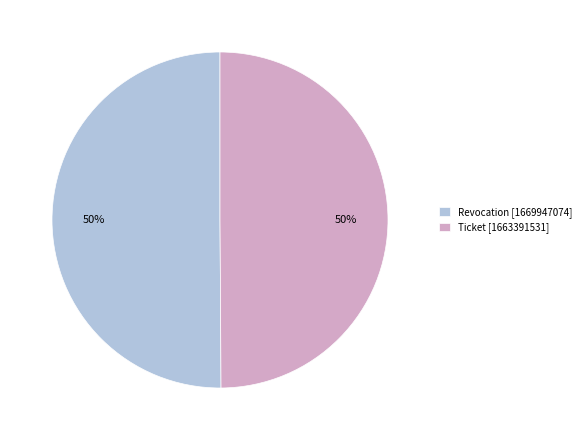

Approximately how many times larger is the value at Revocation compared to Ticket?

1.0